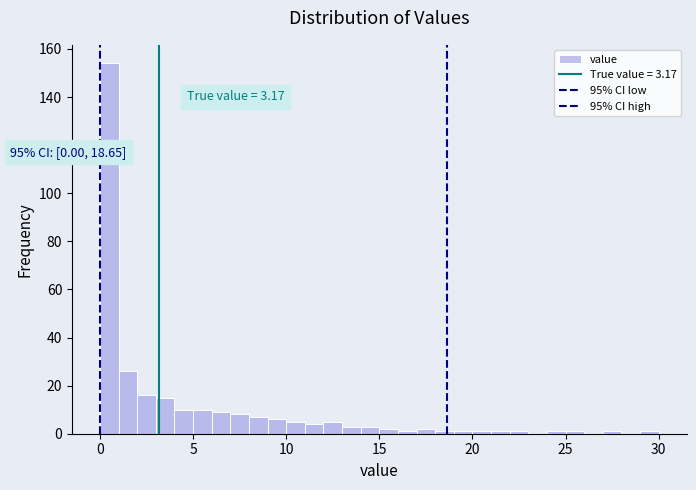

Read against the x-axis, roughly where is the centre of the tallest bar?

0.5